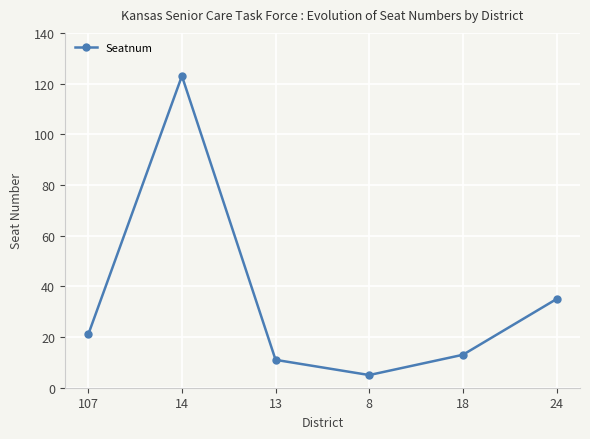

How many data points are less than 21?

3